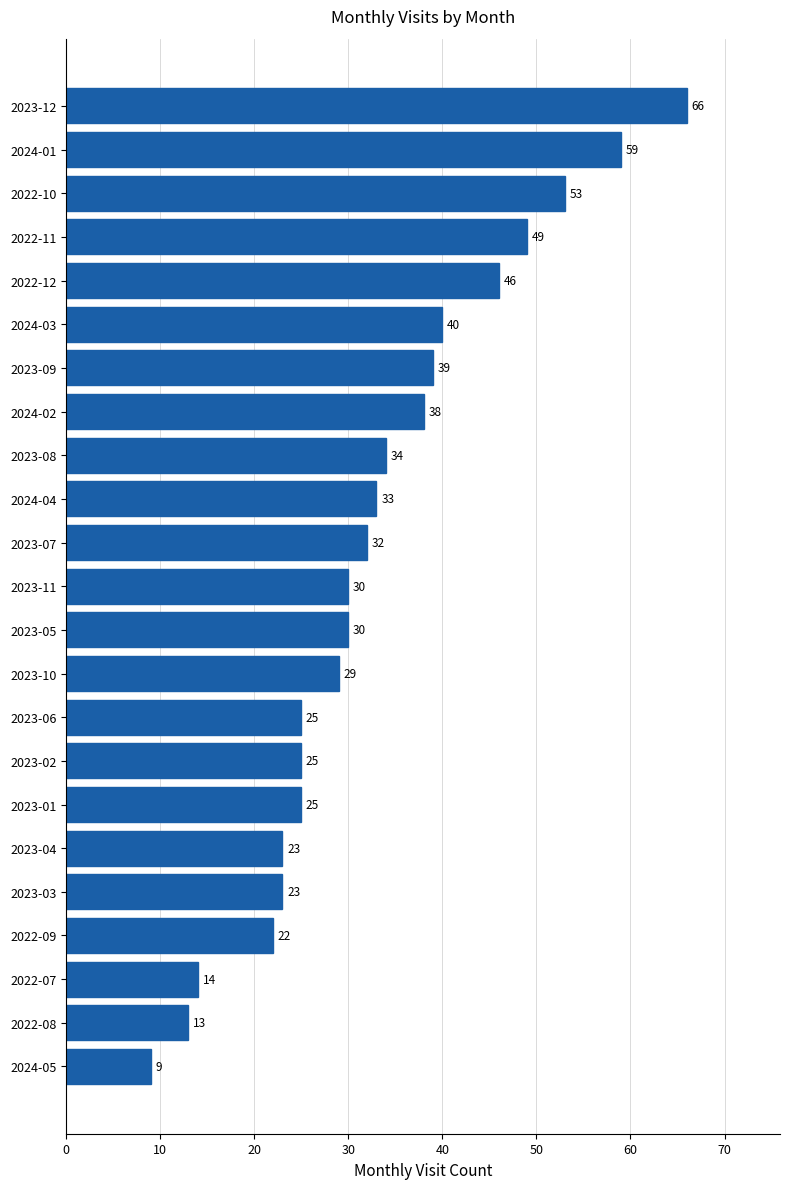

What is the minimum value shown in the chart?

9